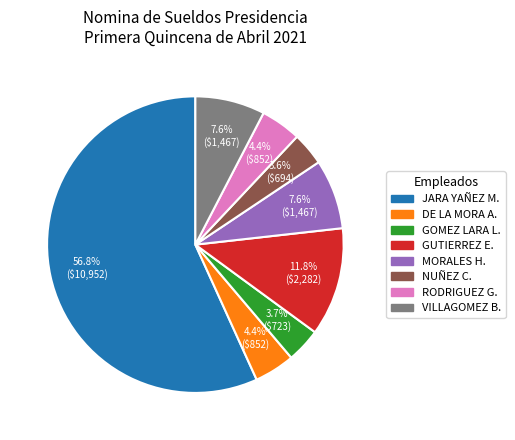

Does any single category account for the majority?

Yes